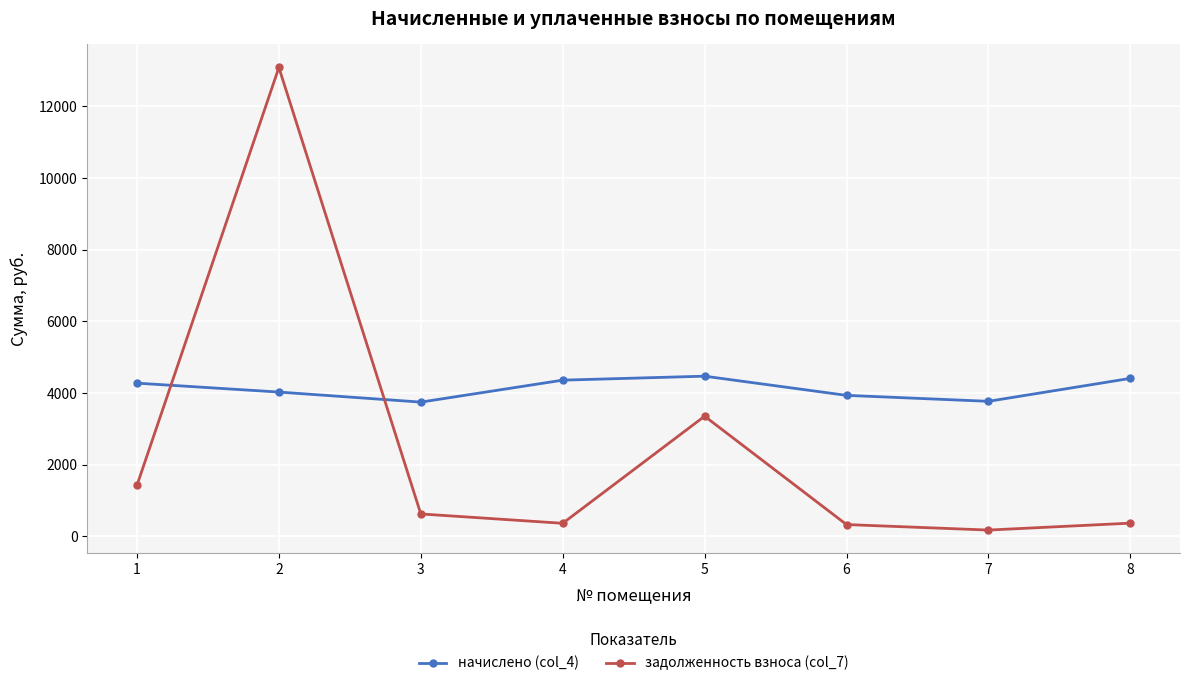

Which series ends up on top after the final intersection of начислено (col_4) and задолженность взноса (col_7)?

начислено (col_4)